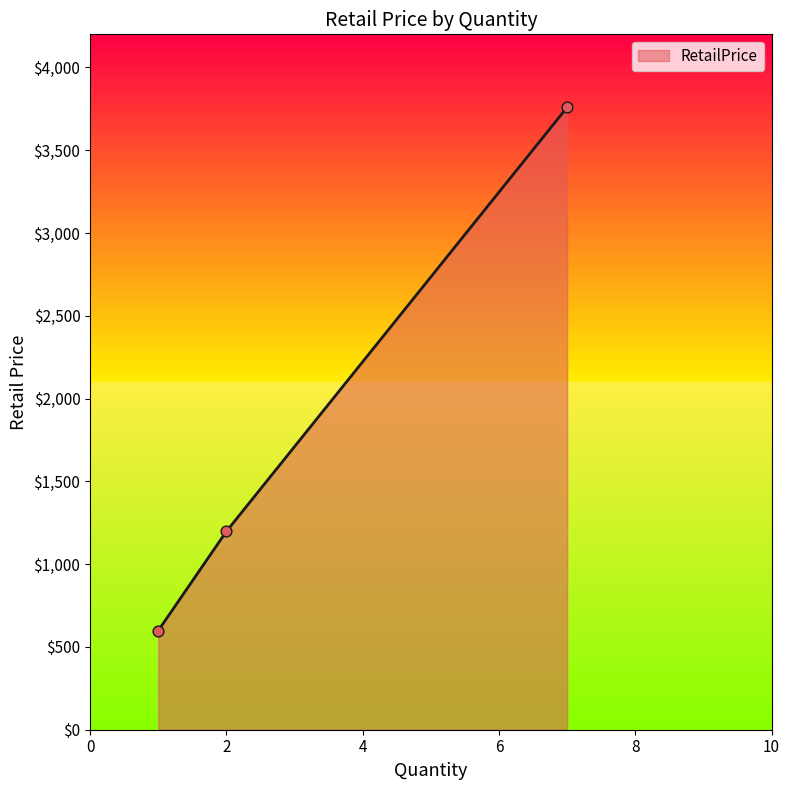

What is the average value?

1852